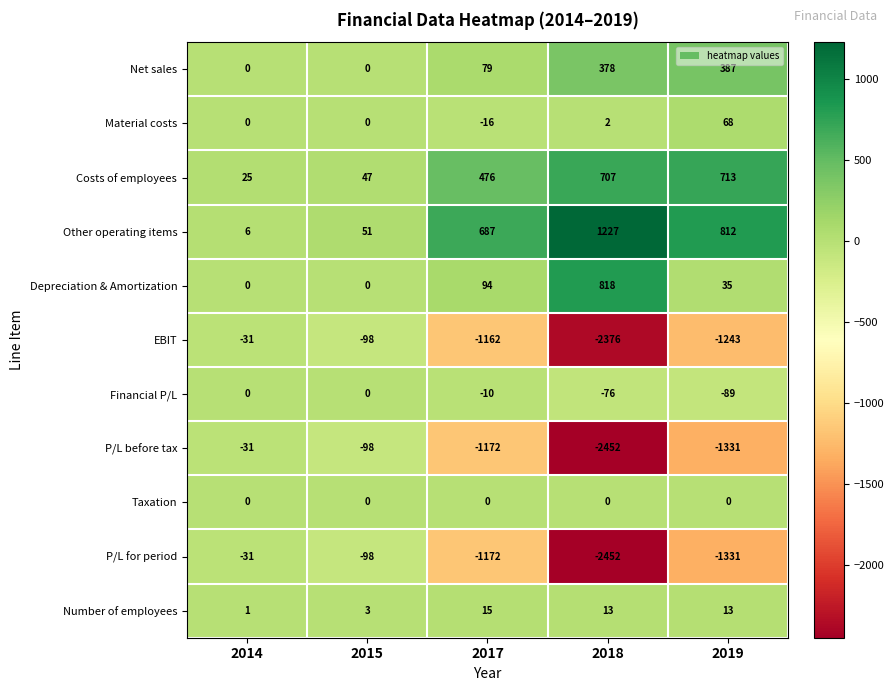

True or false: P/L for period has a value of -1875 at 2019.

False